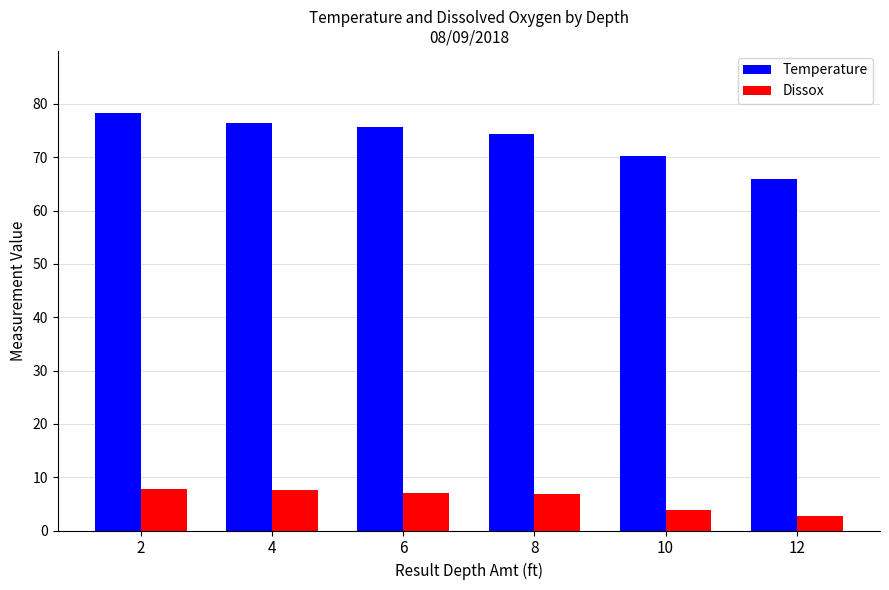

What is the difference between the maximum and minimum values in the Temperature series?

12.3